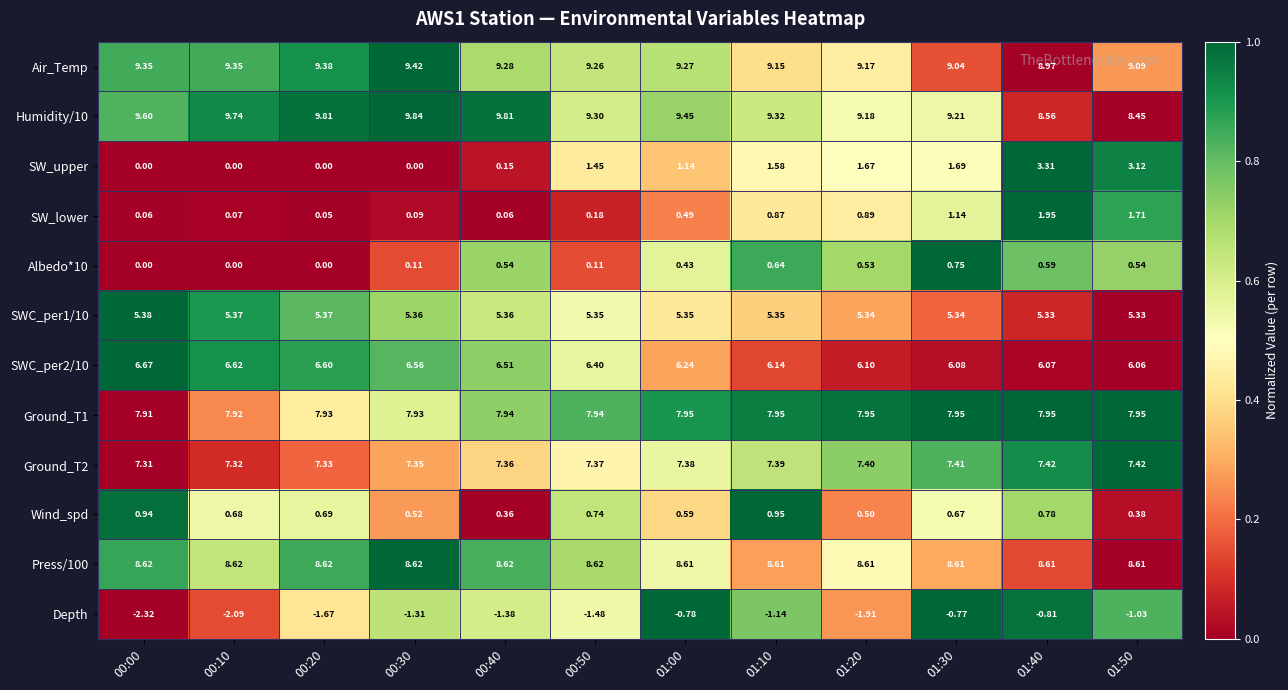

Which series changed the most between 00:30 and 01:40?

SW_upper